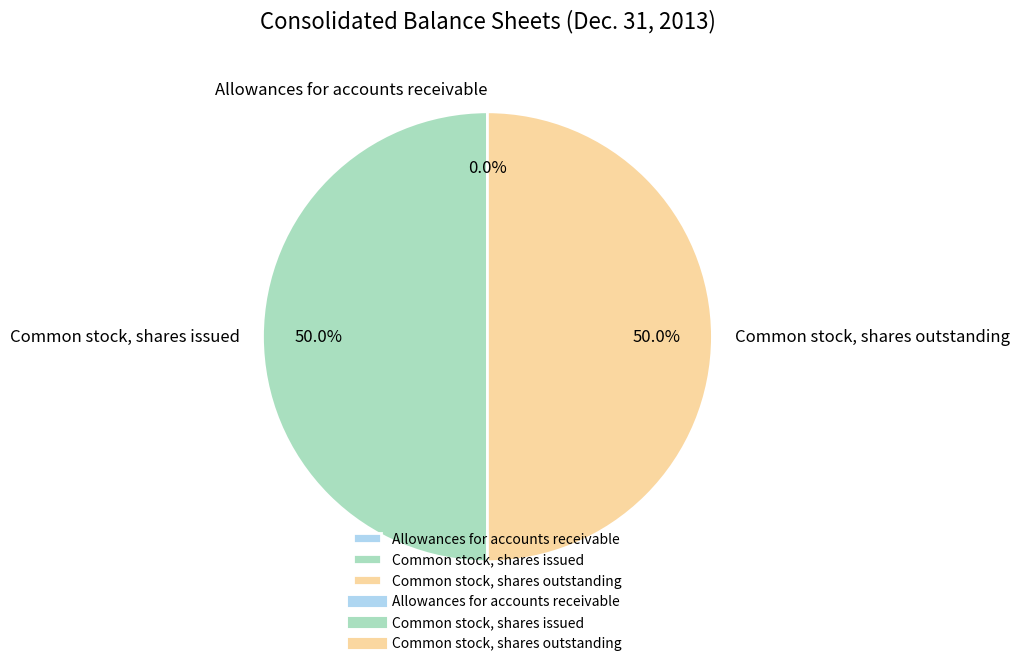

What is the ratio of the value at Common stock, shares outstanding to the value at Common stock, shares issued?

1.0